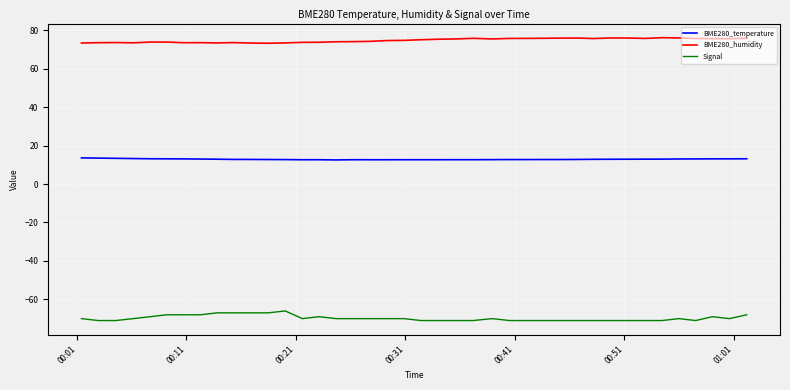

Does the chart display data point markers on the line(s)?

No